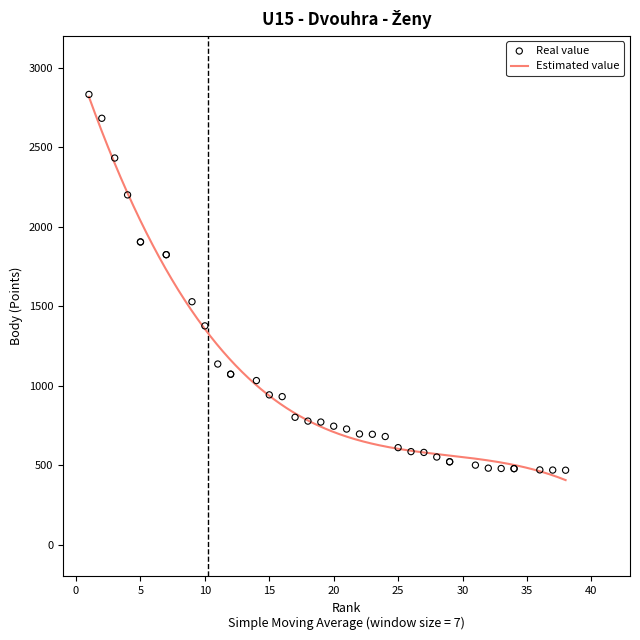

Approximately how many times larger is the value at 12 compared to 36?

2.3